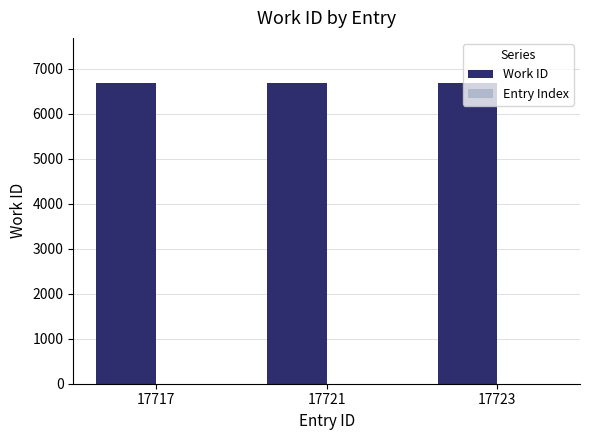

Which series has the largest total across all categories?

Work ID